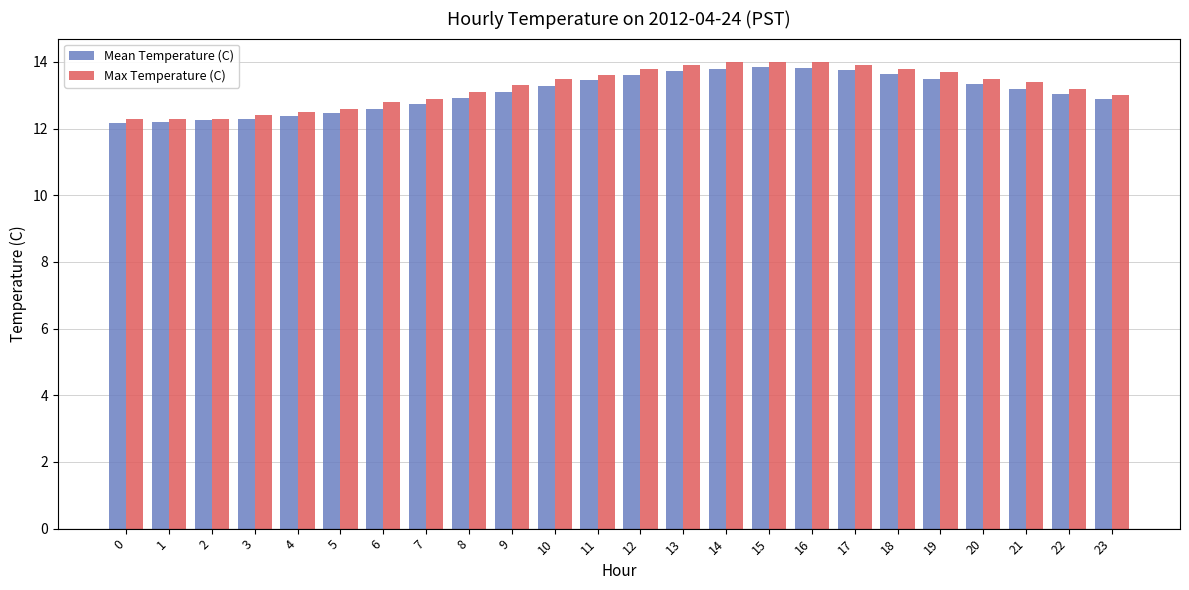

At how many categories does at least one series exceed 12?

24